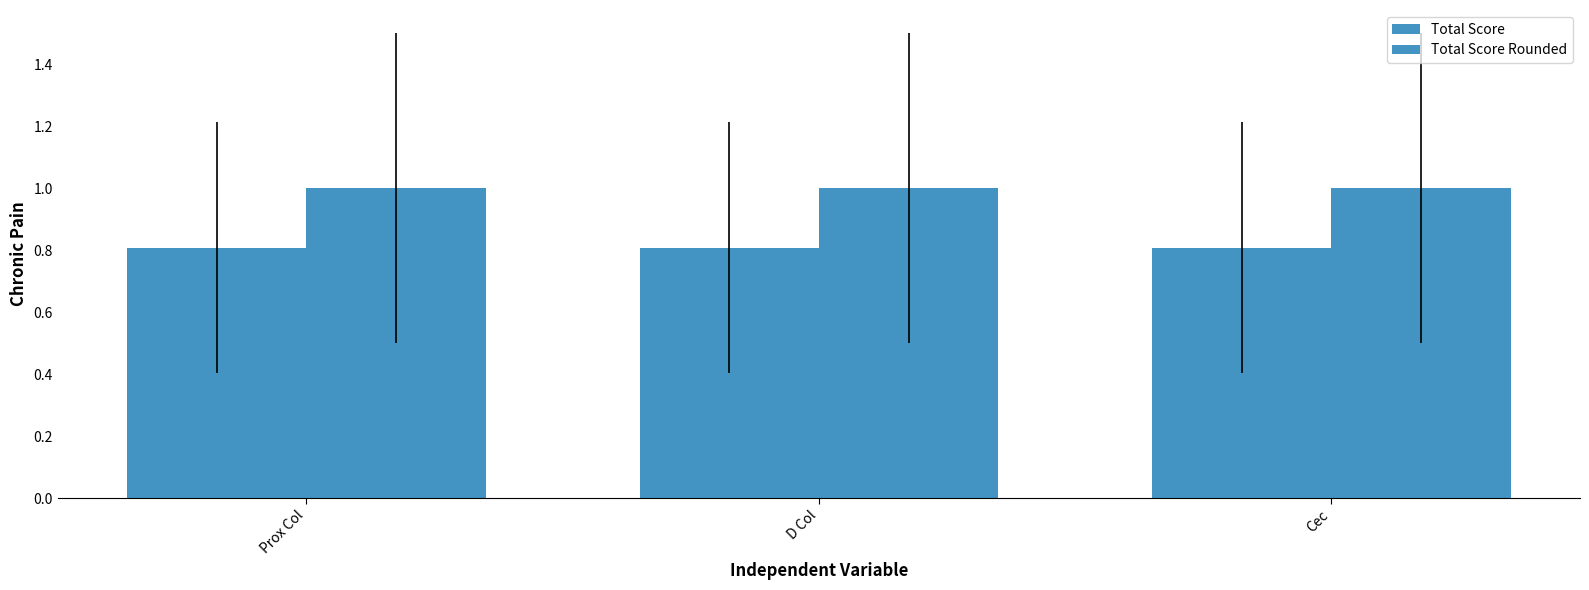

What is the label of the 2nd bar from the right?

D Col